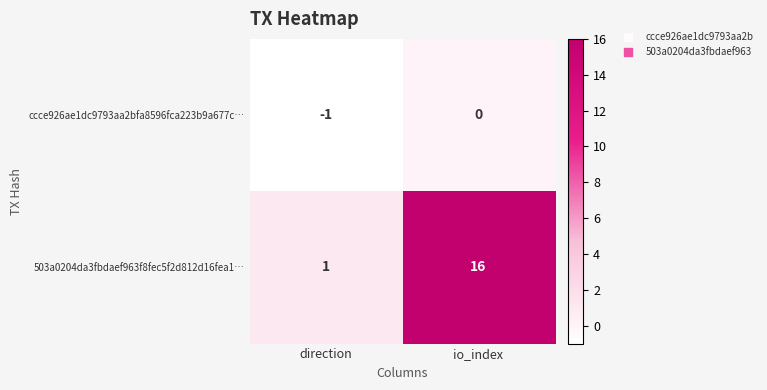

How many categories are shown in the chart?

2